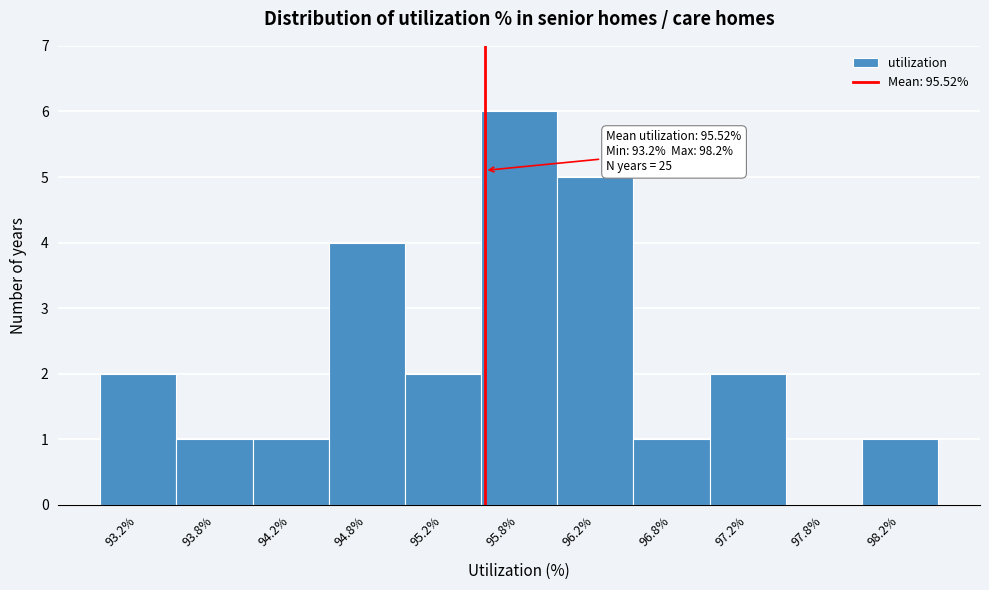

Over which range of the x-axis is the bar tallest?

95.5 to 96.0